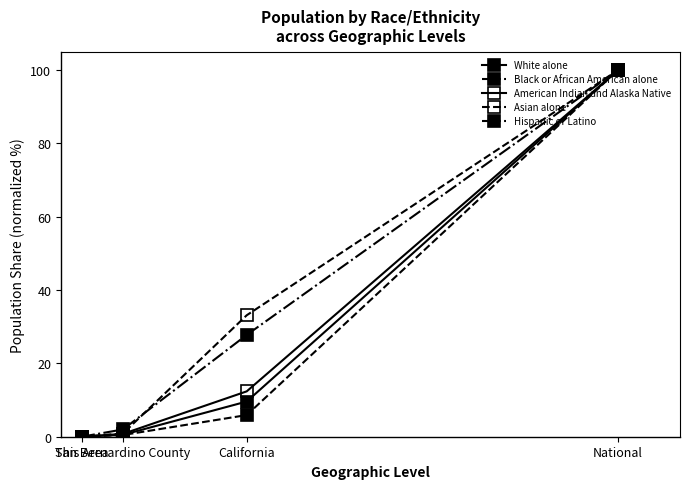

How many data points in Black or African American alone are less than 5?

2